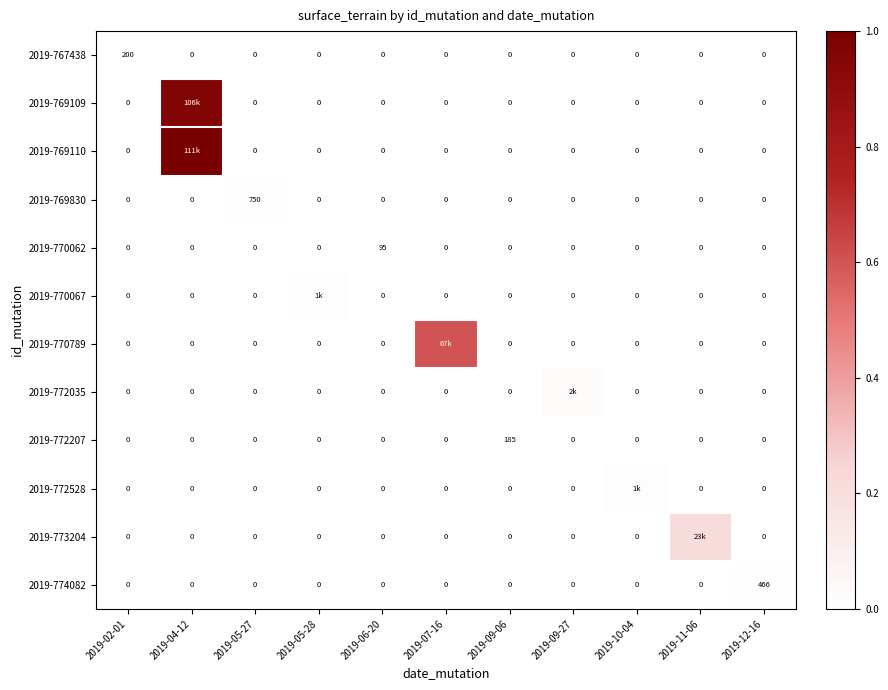

How many values in 2019-772207 are above zero?

1